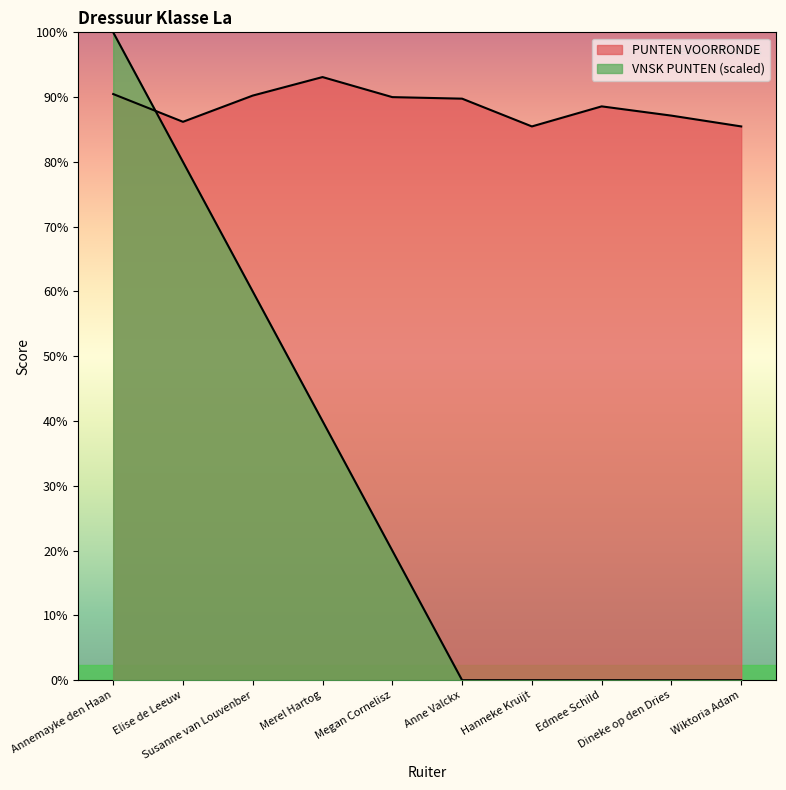

How many values in VNSK PUNTEN are above zero?

5